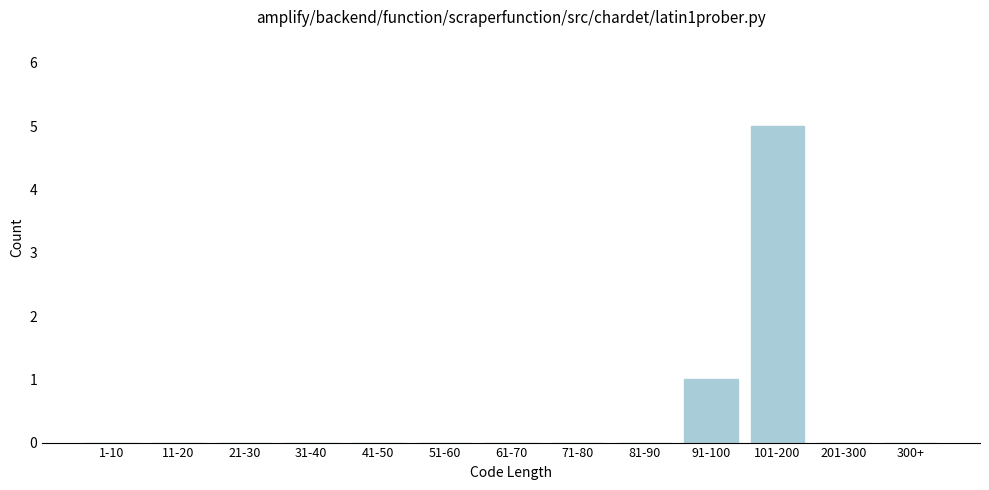

Reading right to left, extract all data points from this chart.

300+=0	201-300=0	101-200=5	91-100=1	81-90=0	71-80=0	61-70=0	51-60=0	41-50=0	31-40=0	21-30=0	11-20=0	1-10=0